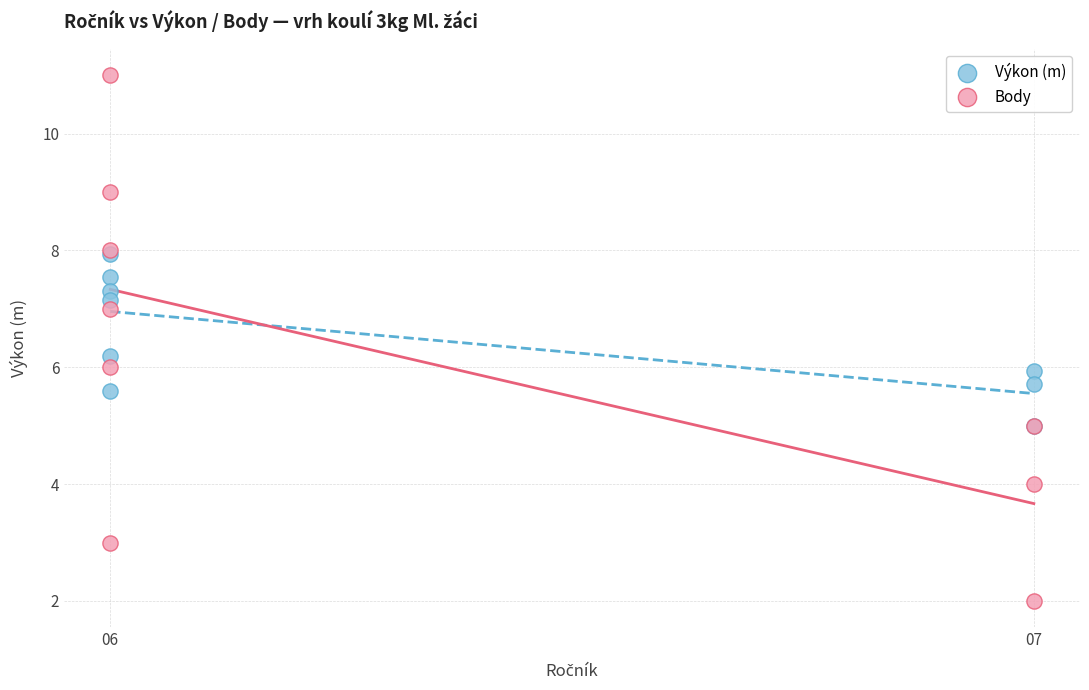

Which series reaches the maximum Y coordinate?

Body